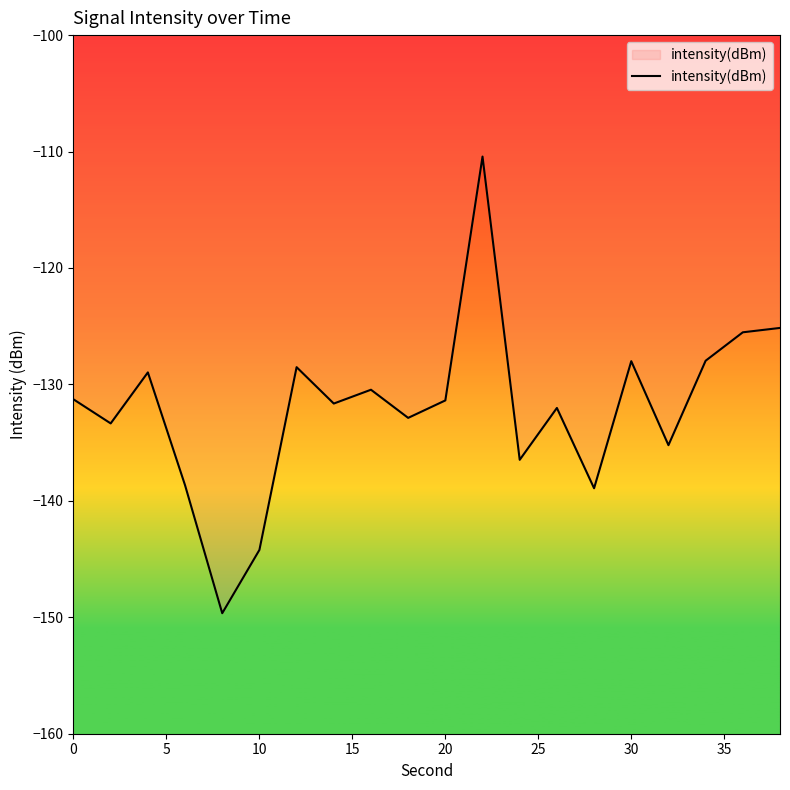

What is the maximum value shown in the chart?

-110.4